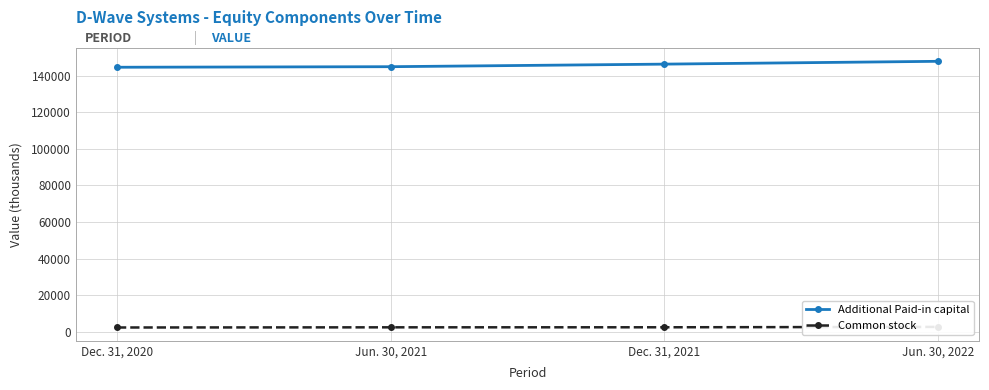

The value of Additional Paid-in capital at Jun. 30, 2021 is 144838. True or false?

True